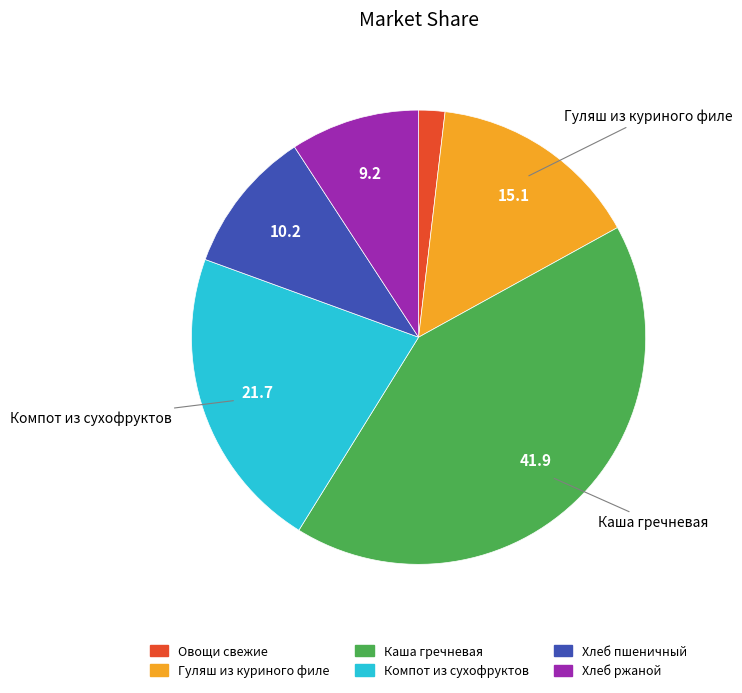

Does any single category account for the majority?

No